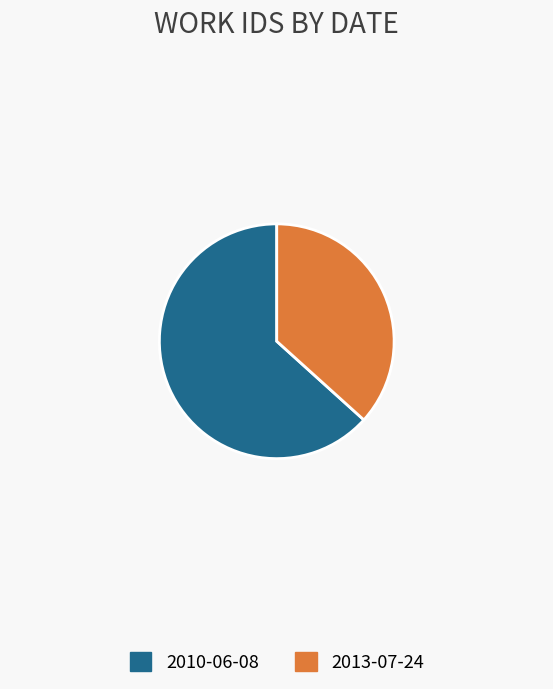

Between 2013-07-24 and 2010-06-08, which is larger?

2010-06-08